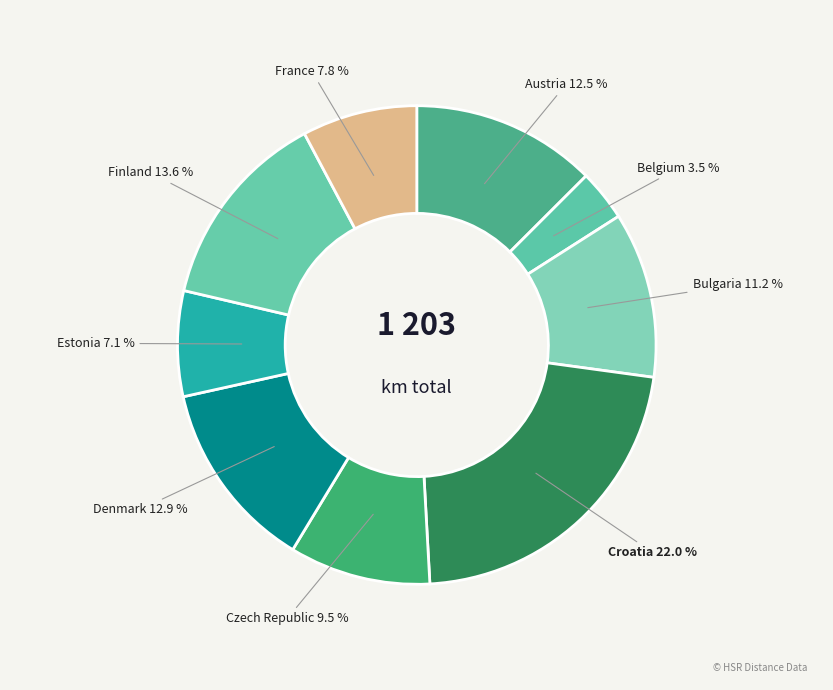

To the nearest percent, what is the difference between the Belgium and Bulgaria slice percentages?

8%